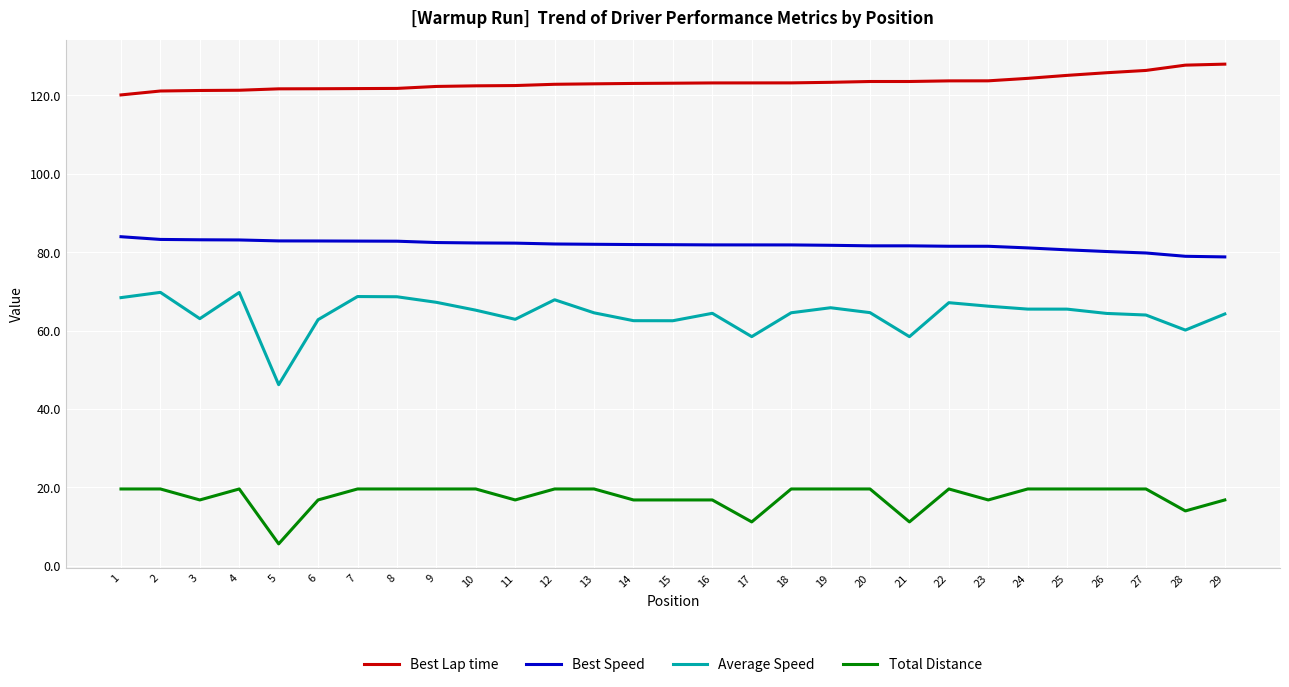

What is the difference between the maximum and second lowest values in the Best Lap time series?

6.9